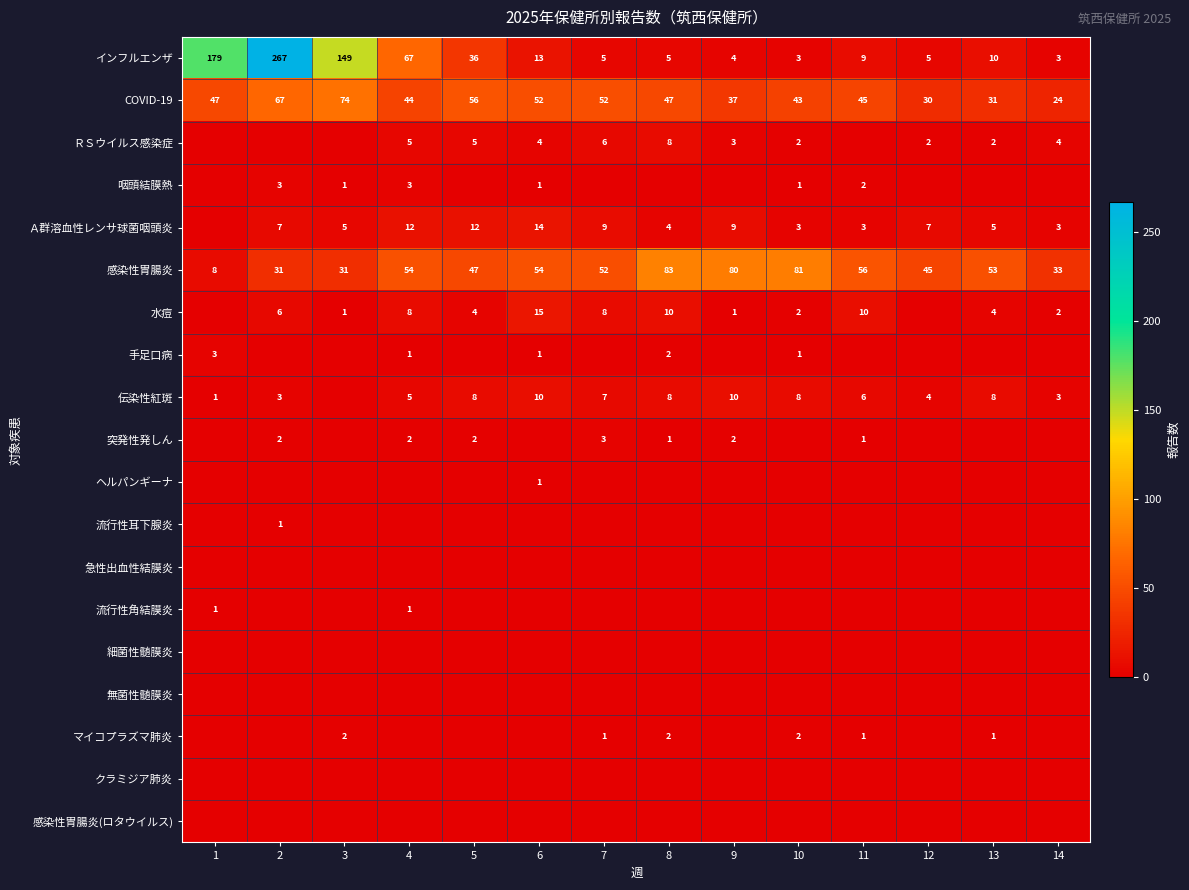

What is the sum of the インフルエンザ values at 4 and 11?

76